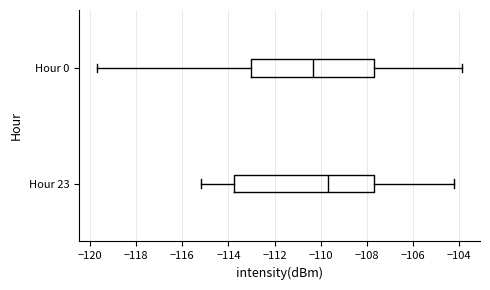

Comparing the boxes themselves (not the whiskers), which one is the widest?

Hour 23